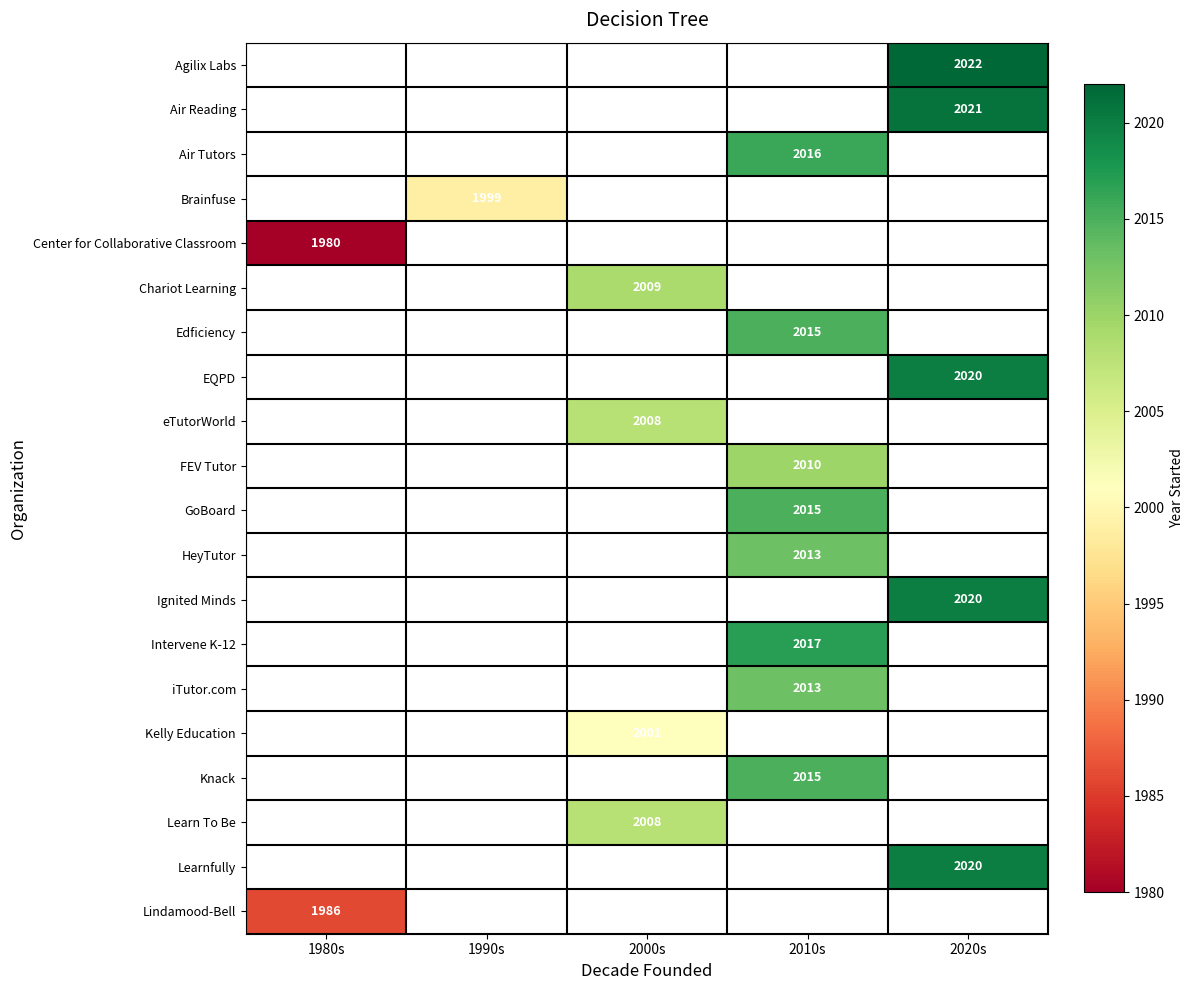

True or false: Agilix Labs has a value of 2022 at 2020s.

True